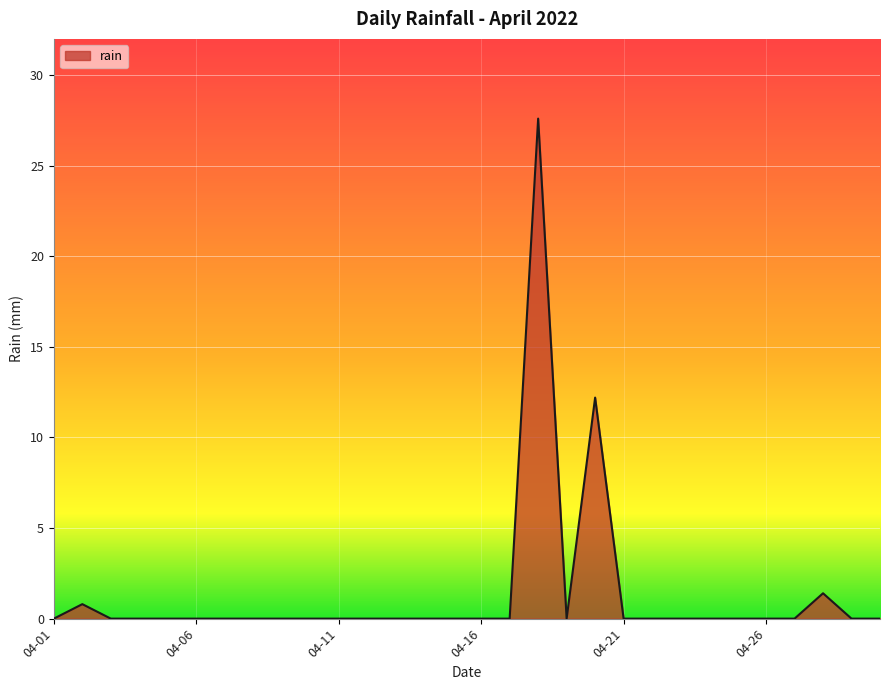

What is the difference between the maximum and minimum values?

27.6